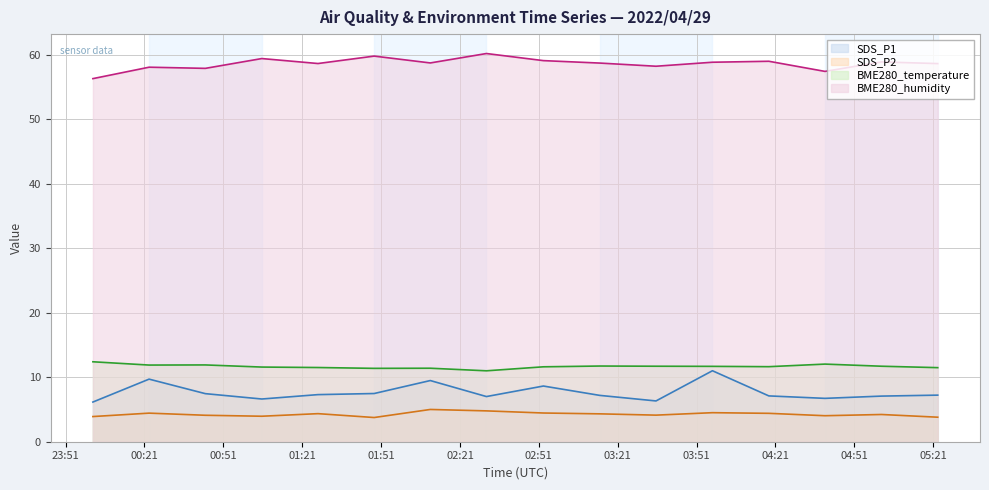

How many series are shown in this chart?

4